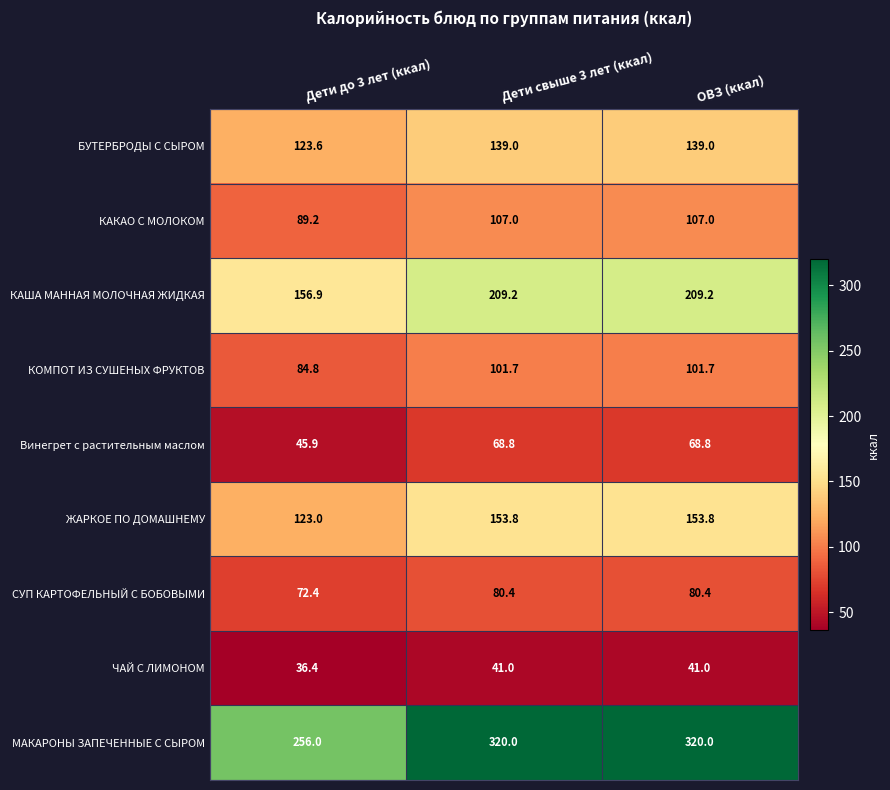

Reading left to right, transcribe all the data shown in this chart.

БУТЕРБРОДЫ С СЫРОМ: 123.6	139.0	139.0
КАКАО С МОЛОКОМ: 89.2	107.0	107.0
КАША МАННАЯ МОЛОЧНАЯ ЖИДКАЯ: 156.9	209.2	209.2
КОМПОТ ИЗ СУШЕНЫХ ФРУКТОВ: 84.8	101.7	101.7
Винегрет с растительным маслом: 45.9	68.8	68.8
ЖАРКОЕ ПО ДОМАШНЕМУ: 123.0	153.8	153.8
СУП КАРТОФЕЛЬНЫЙ С БОБОВЫМИ: 72.4	80.4	80.4
ЧАЙ С ЛИМОНОМ: 36.4	41.0	41.0
МАКАРОНЫ ЗАПЕЧЕННЫЕ С СЫРОМ: 256.0	320.0	320.0